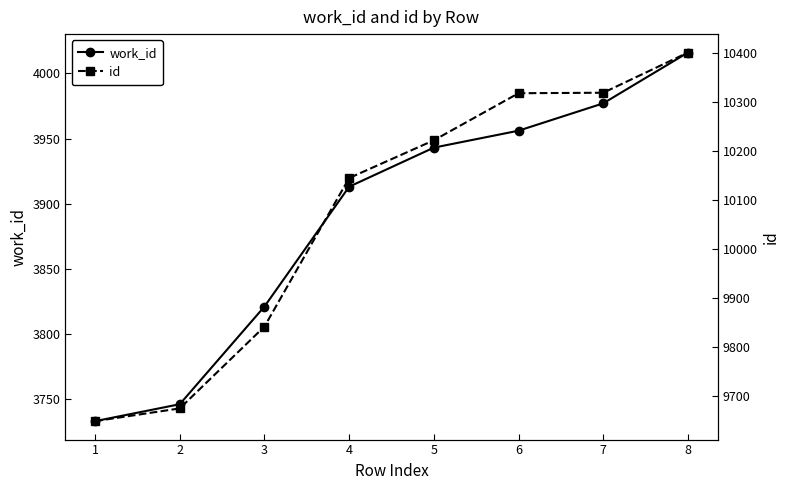

Rank the series at 1 from lowest to highest value.

work_id, id